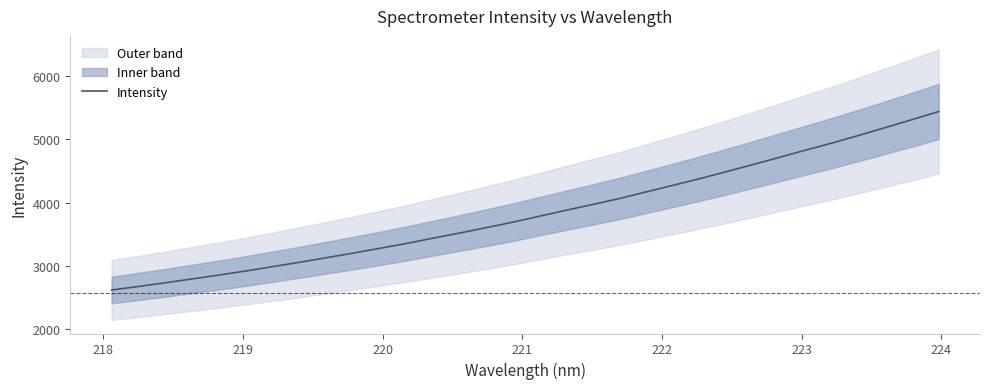

What is the minimum value for Intensity?

2622.0